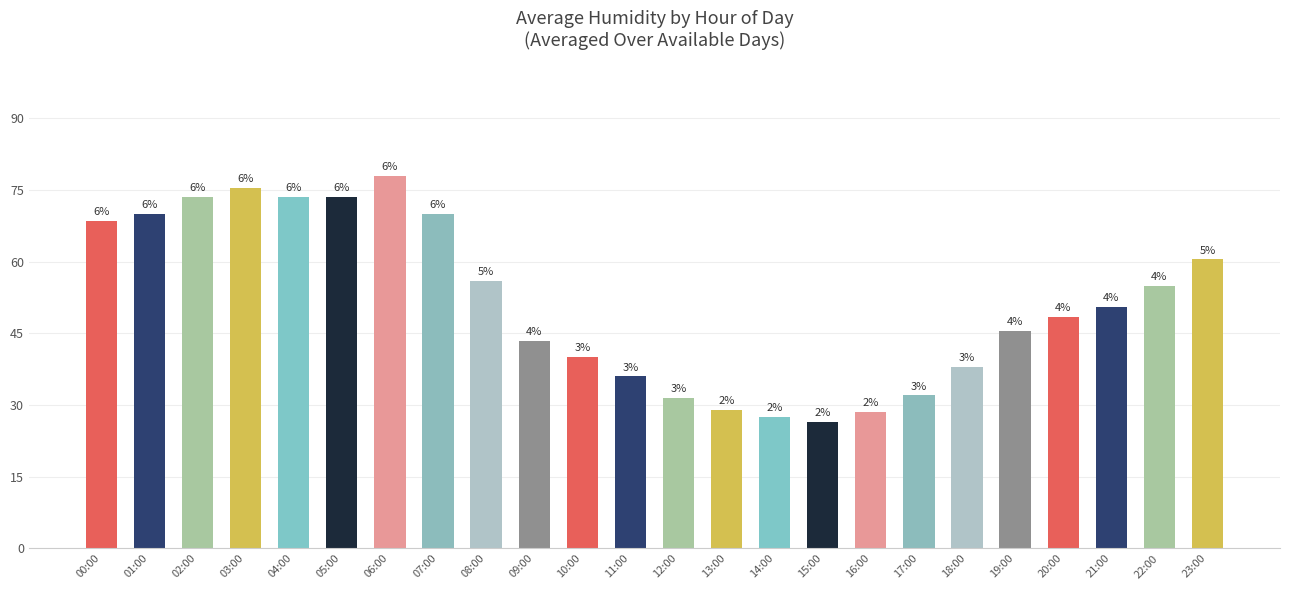

Reading left to right, what are all the values shown in this chart?

68.5	70.0	73.5	75.5	73.5	73.5	78.0	70.0	56.0	43.5	40.0	36.0	31.5	29.0	27.5	26.5	28.5	32.0	38.0	45.5	48.5	50.5	55.0	60.5